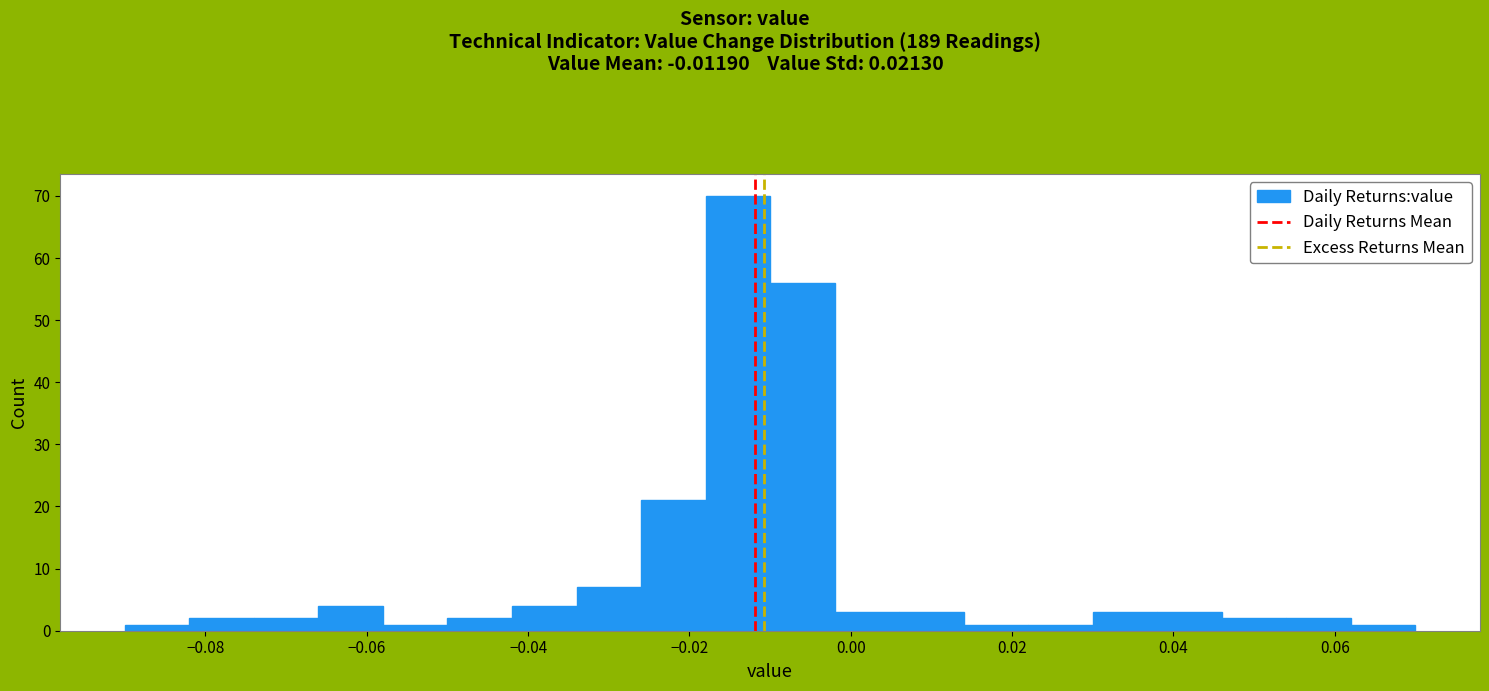

Reading left to right, list every bar in this chart as the range it spans on the x-axis followed by its height. The values are not printed on the chart, so give them approximately, as read against the axis.

-0.090 to -0.082: 1
-0.082 to -0.074: 2
-0.074 to -0.066: 2
-0.066 to -0.058: 4
-0.058 to -0.050: 1
-0.050 to -0.042: 2
-0.042 to -0.034: 4
-0.034 to -0.026: 7
-0.026 to -0.018: 21
-0.018 to -0.010: 70
-0.010 to -0.002: 56
-0.002 to 0.006: 3
0.006 to 0.014: 3
0.014 to 0.022: 1
0.022 to 0.030: 1
0.030 to 0.038: 3
0.038 to 0.046: 3
0.046 to 0.054: 2
0.054 to 0.062: 2
0.062 to 0.070: 1